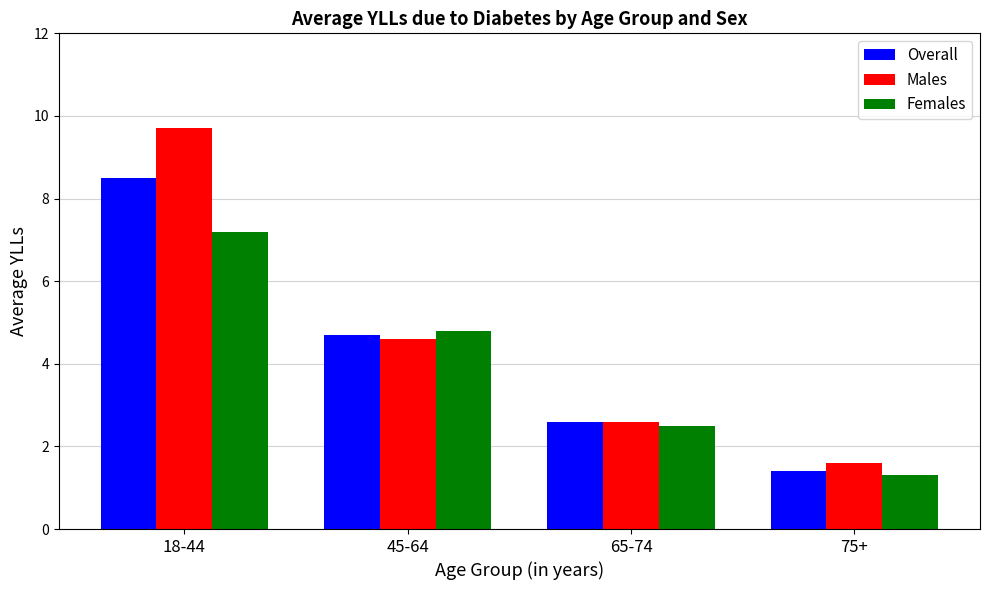

True or false: Females has a value of 11.1 at 18-44.

False